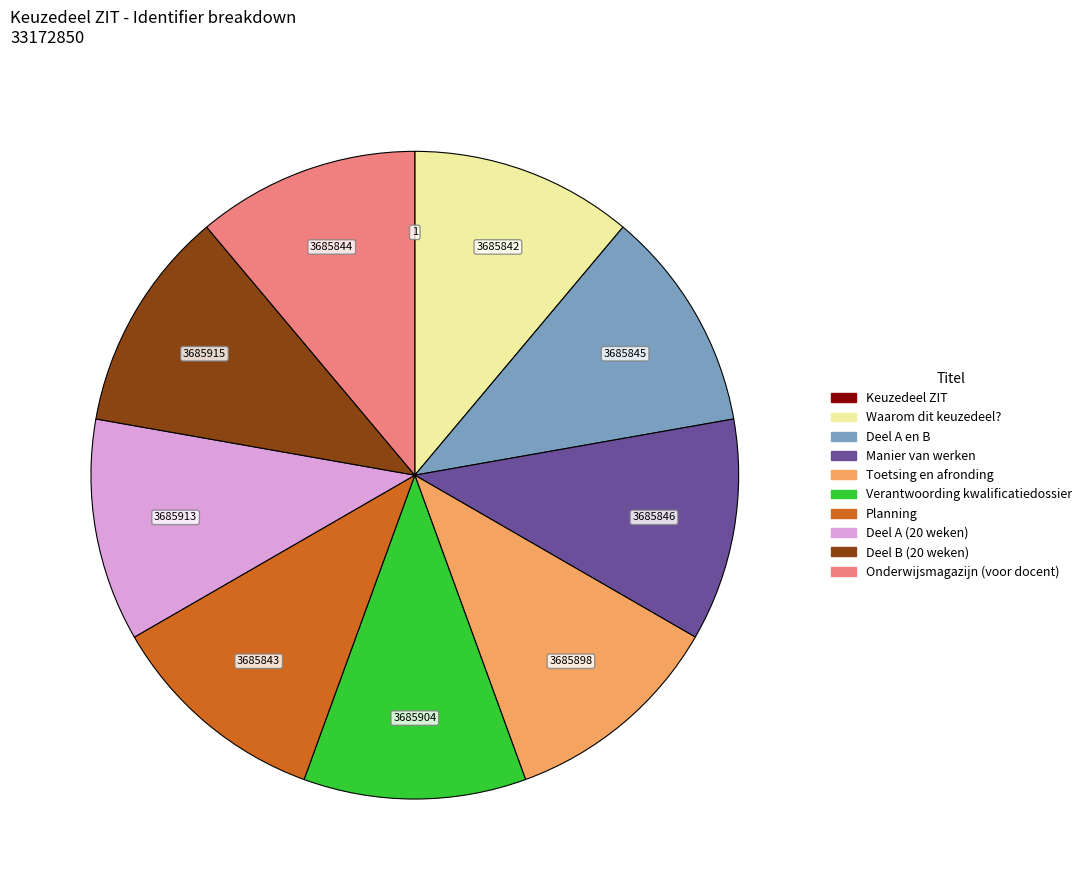

Does any single category account for the majority?

No